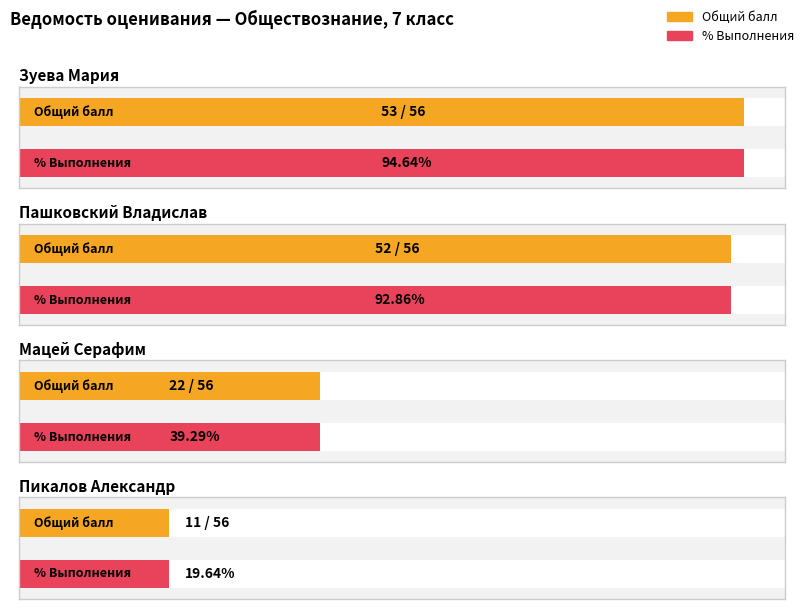

What is the lowest value of the Общий балл series?

11.0